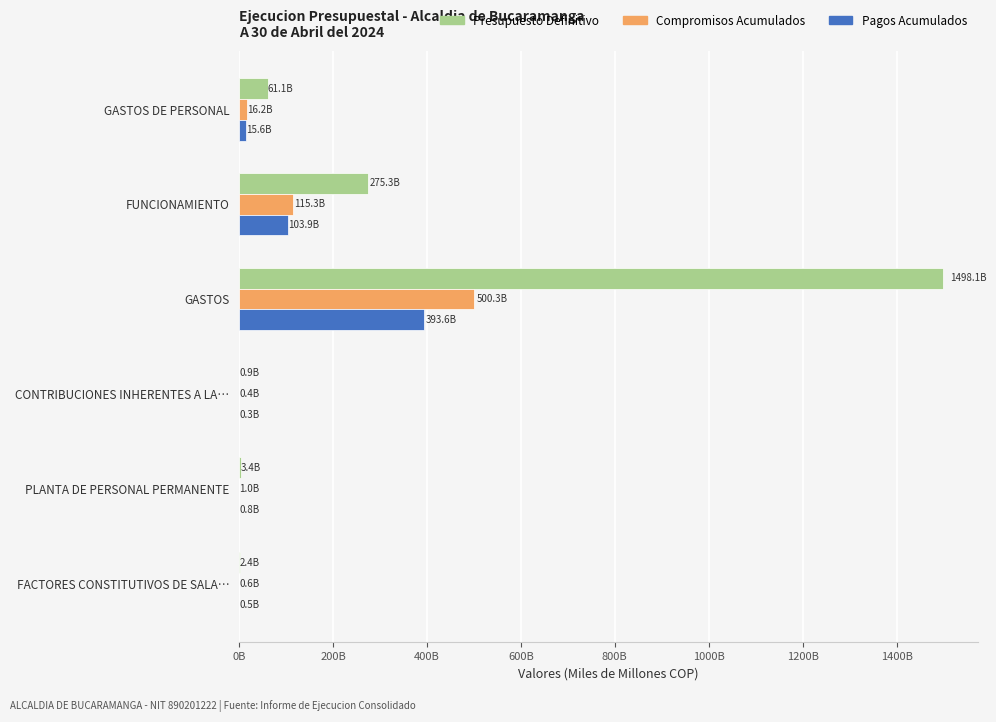

What are all the series names shown in the legend?

Presupuesto Definitivo, Compromisos Acumulados, Pagos Acumulados